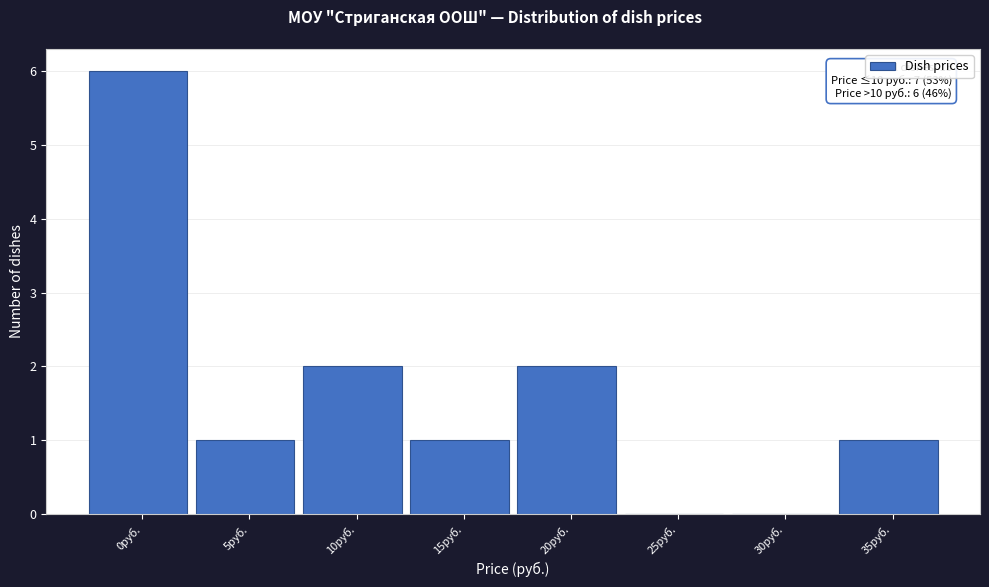

Reading left to right, transcribe all the data shown in this chart.

0руб.=6	5руб.=1	10руб.=2	15руб.=1	20руб.=2	25руб.=0	30руб.=0	35руб.=1